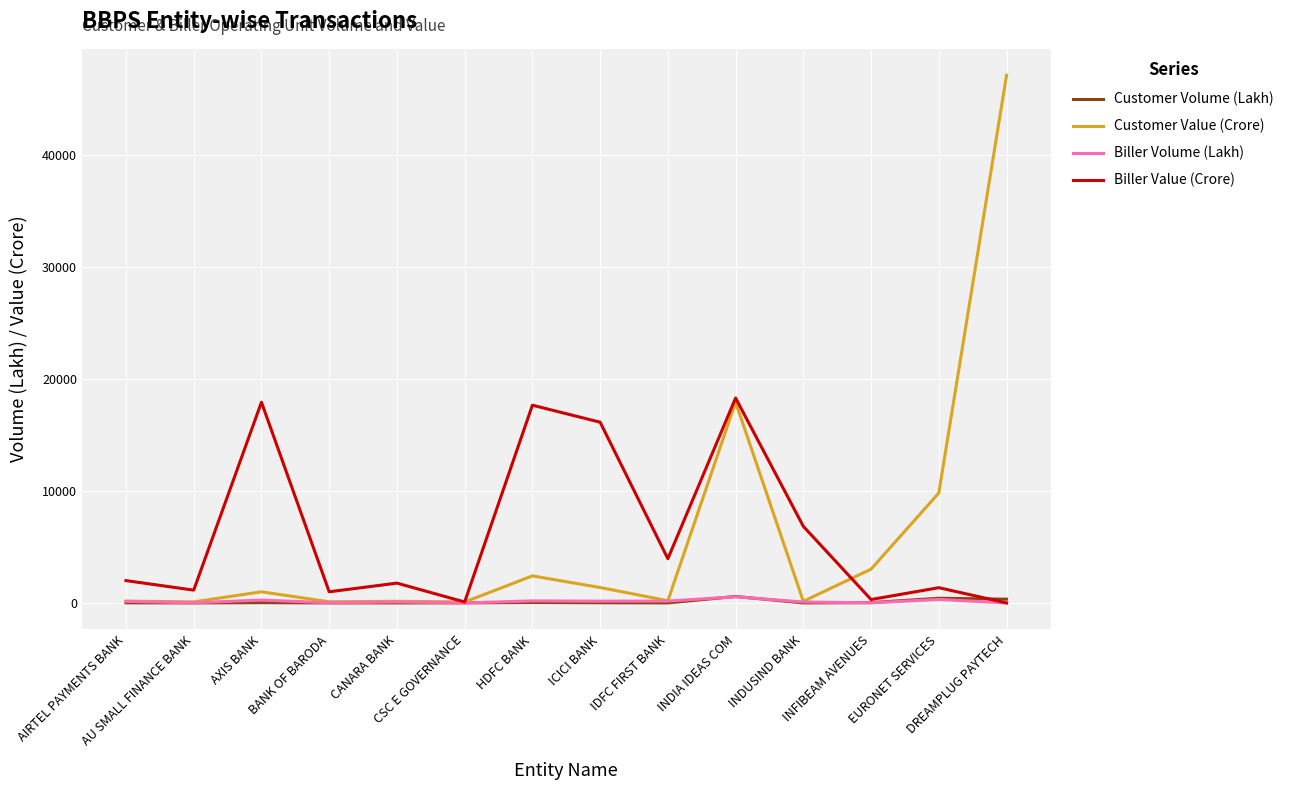

Count the number of data series in this chart.

4